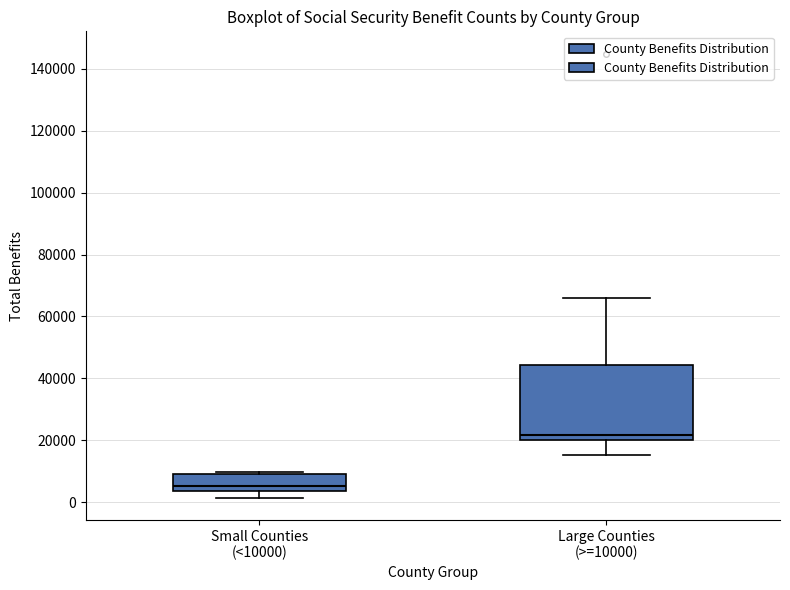

Which box's median line is the lowest?

Small Counties (<10000)